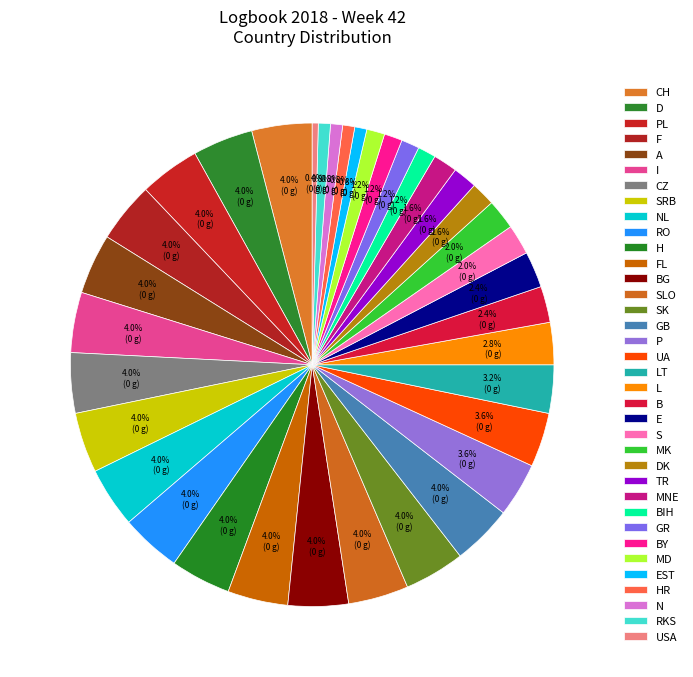

What percentage is NOT represented by D?

96.0%